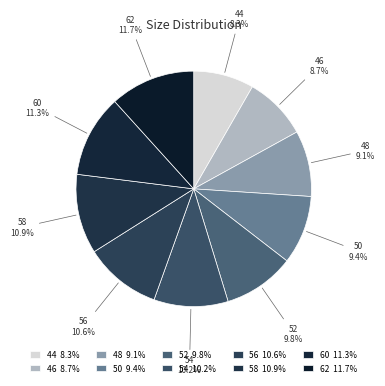

How many segments does this pie chart have?

10